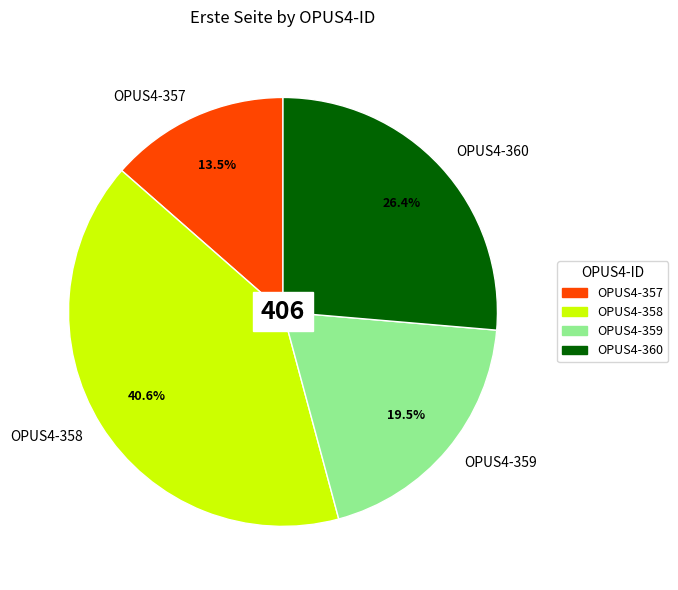

Count the number of slices in the pie.

4